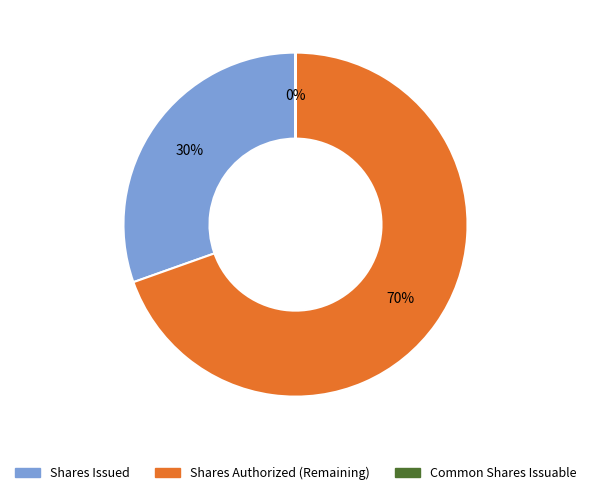

To the nearest percent, what is the difference between the largest and smallest slice percentages?

70%